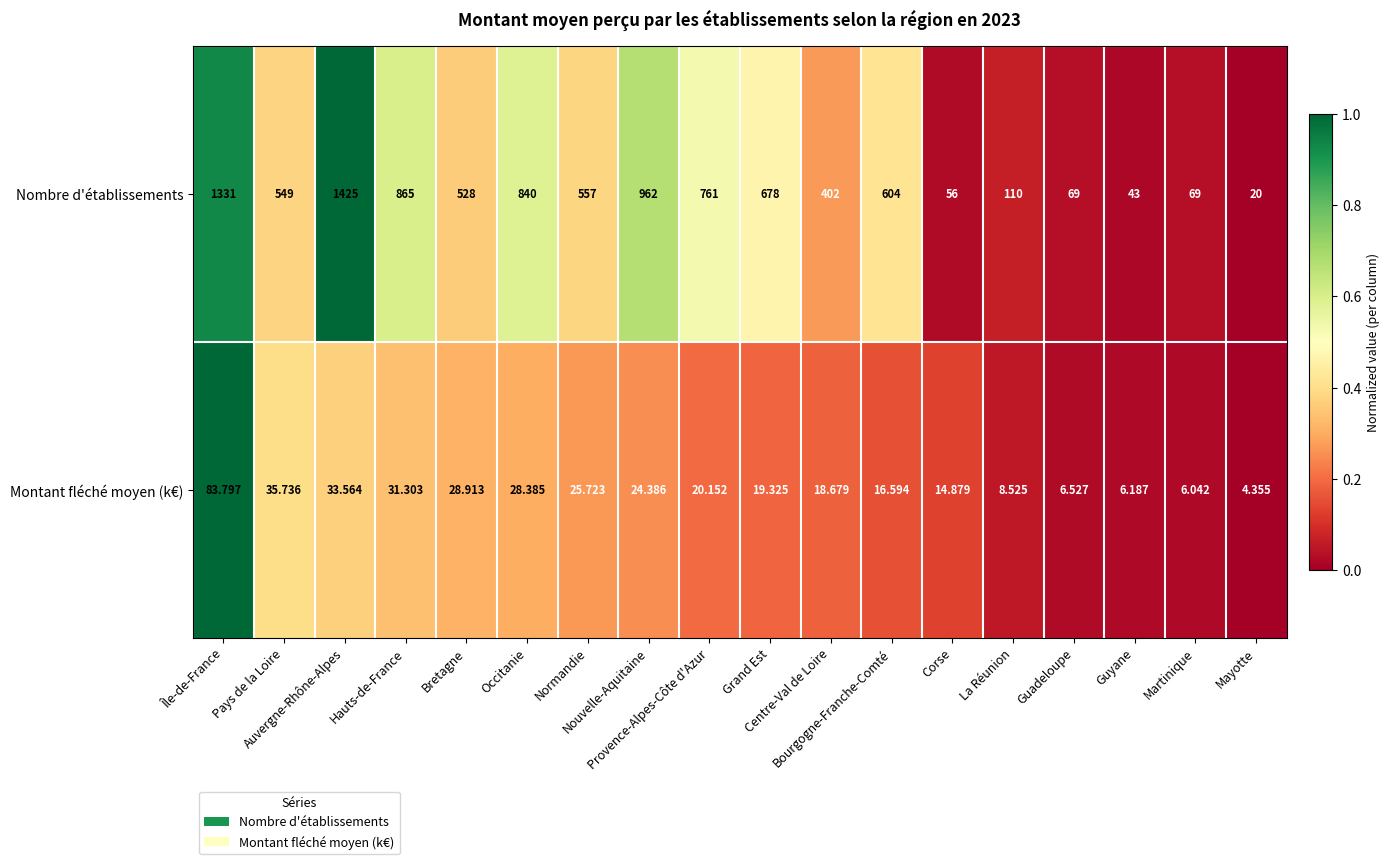

Which series has the largest total across all categories?

Nombre d'établissements